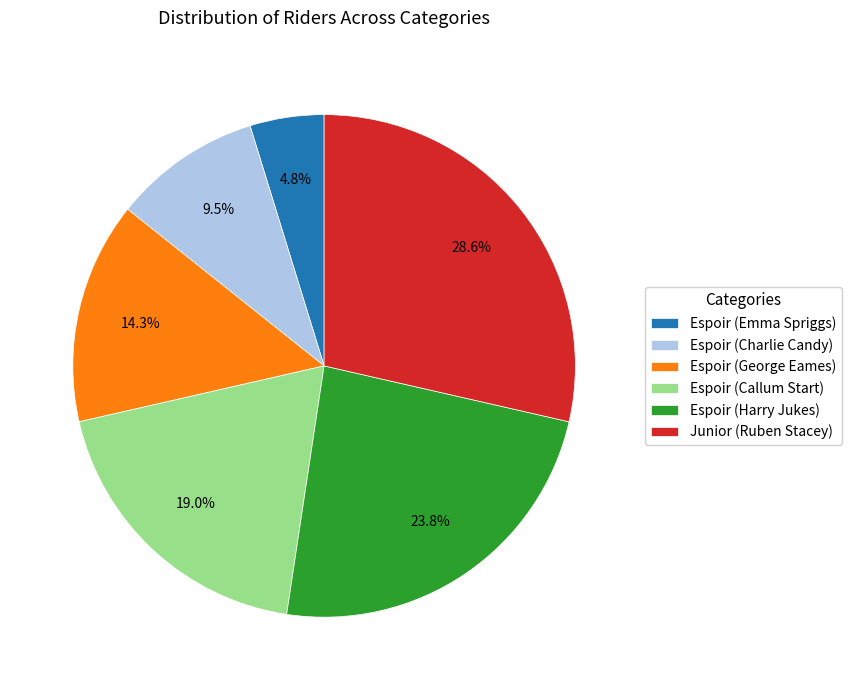

True or false: Espoir (Emma Spriggs) accounts for 12% of the total.

False